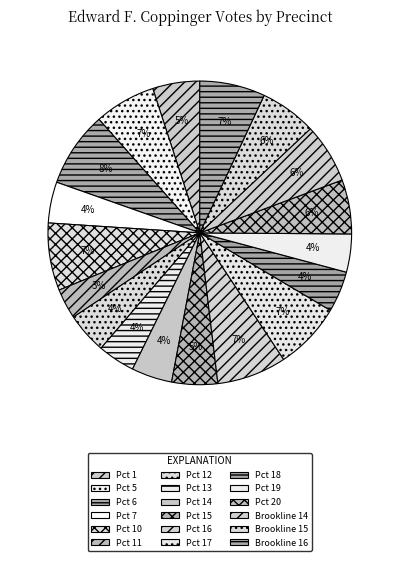

Does Pct 17 represent more than half of the total?

No